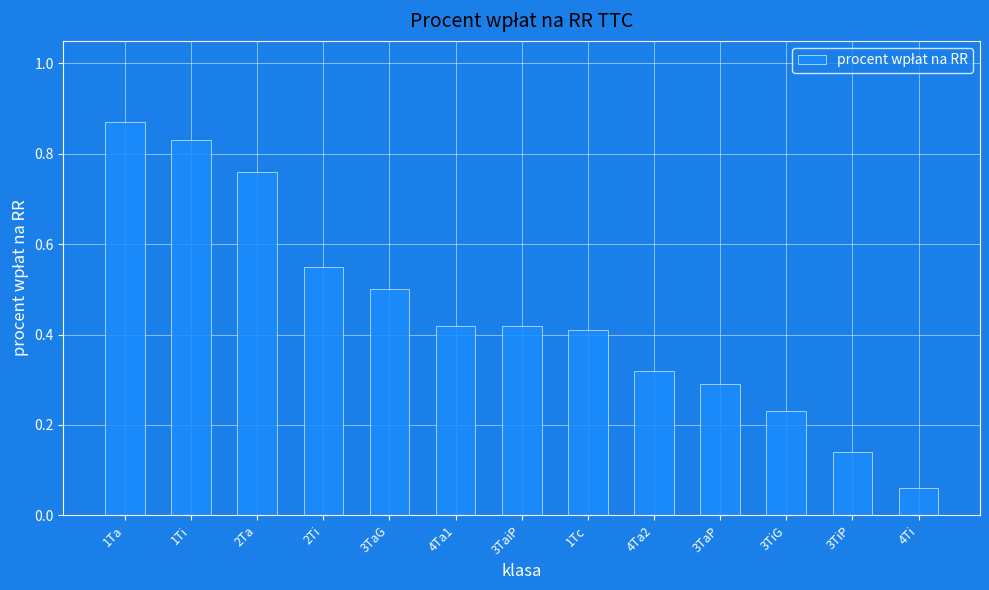

What position from the right is 3TaP?

4